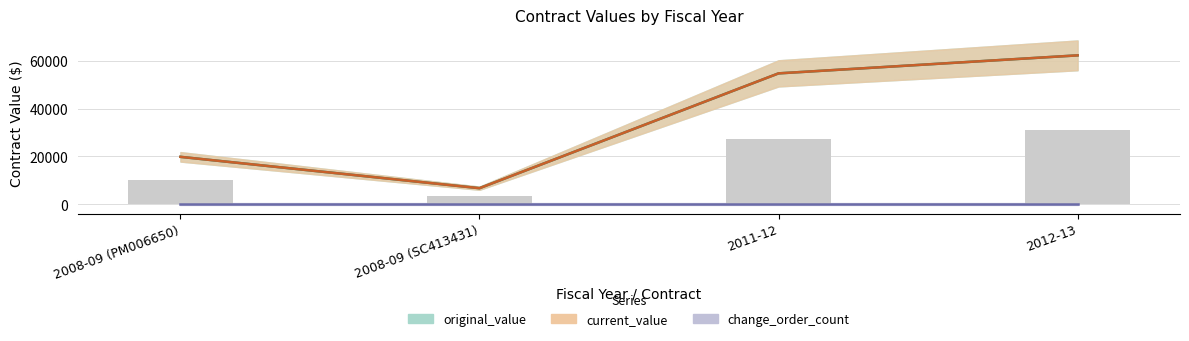

Is it true that current_value equals 6695.0 at 2008-09 (SC413431)?

True